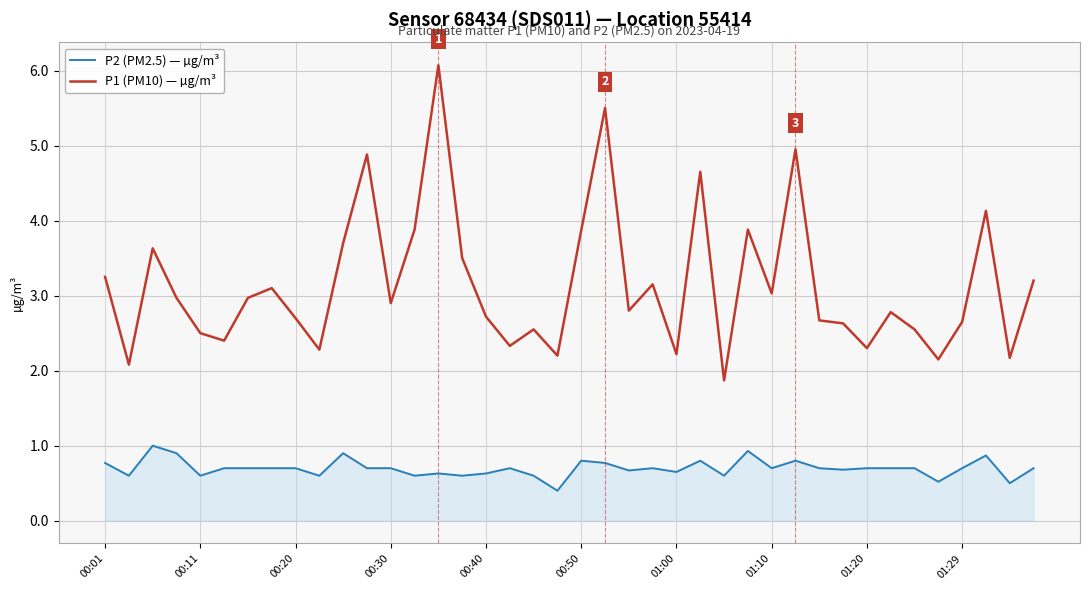

What is the sum of all P2 (PM2.5) — µg/m³ values?

27.9